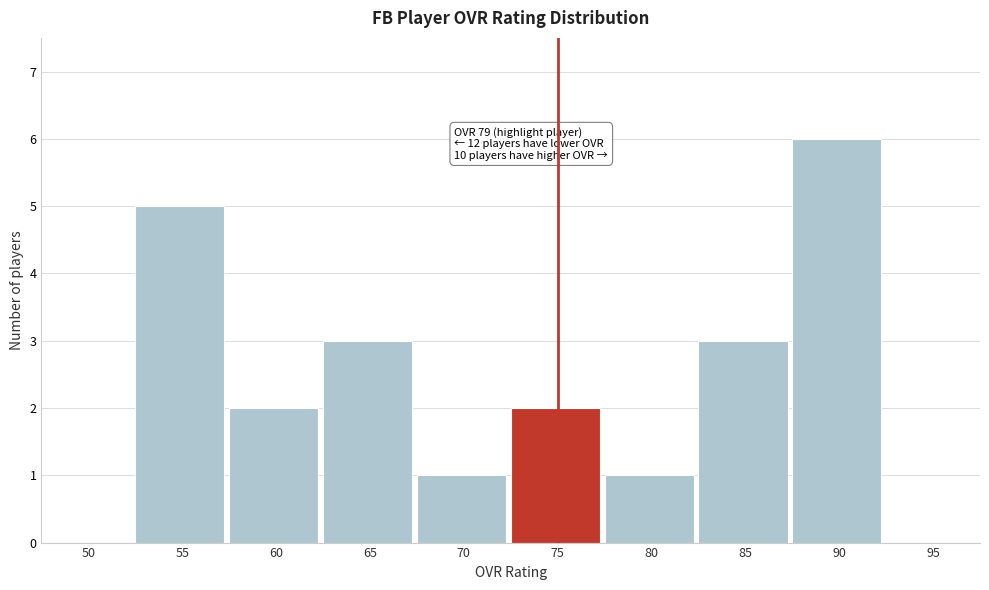

Reading left to right, list all the values displayed in this chart.

50=0	55=5	60=2	65=3	70=1	75=2	80=1	85=3	90=6	95=0